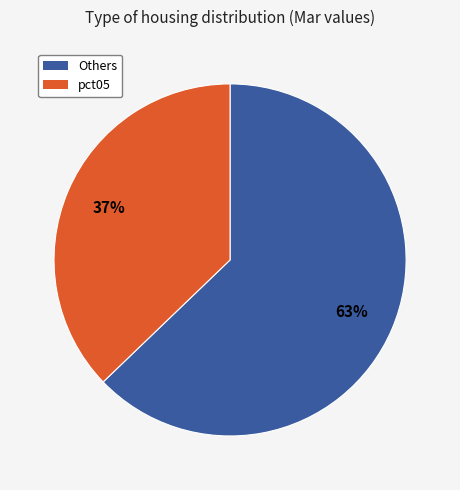

To the nearest percent, what is the average slice percentage?

50%